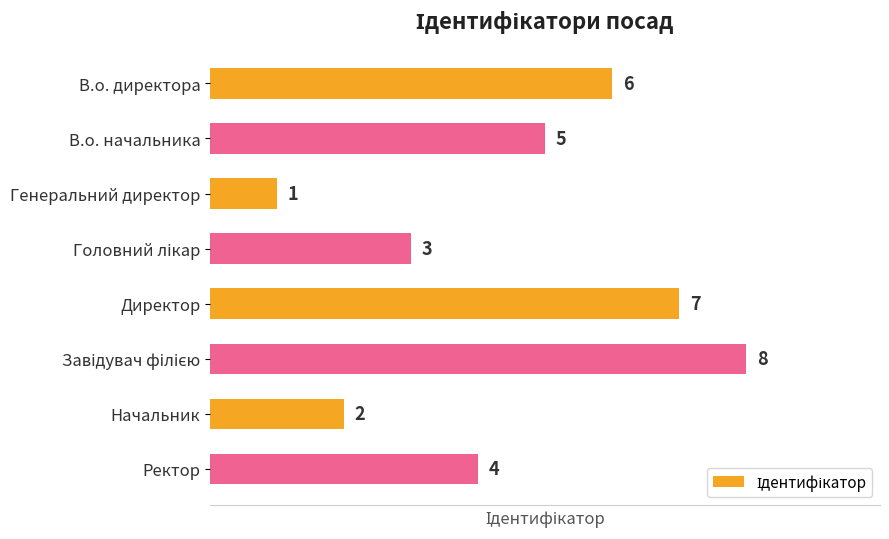

How many distinct data groups are displayed?

1